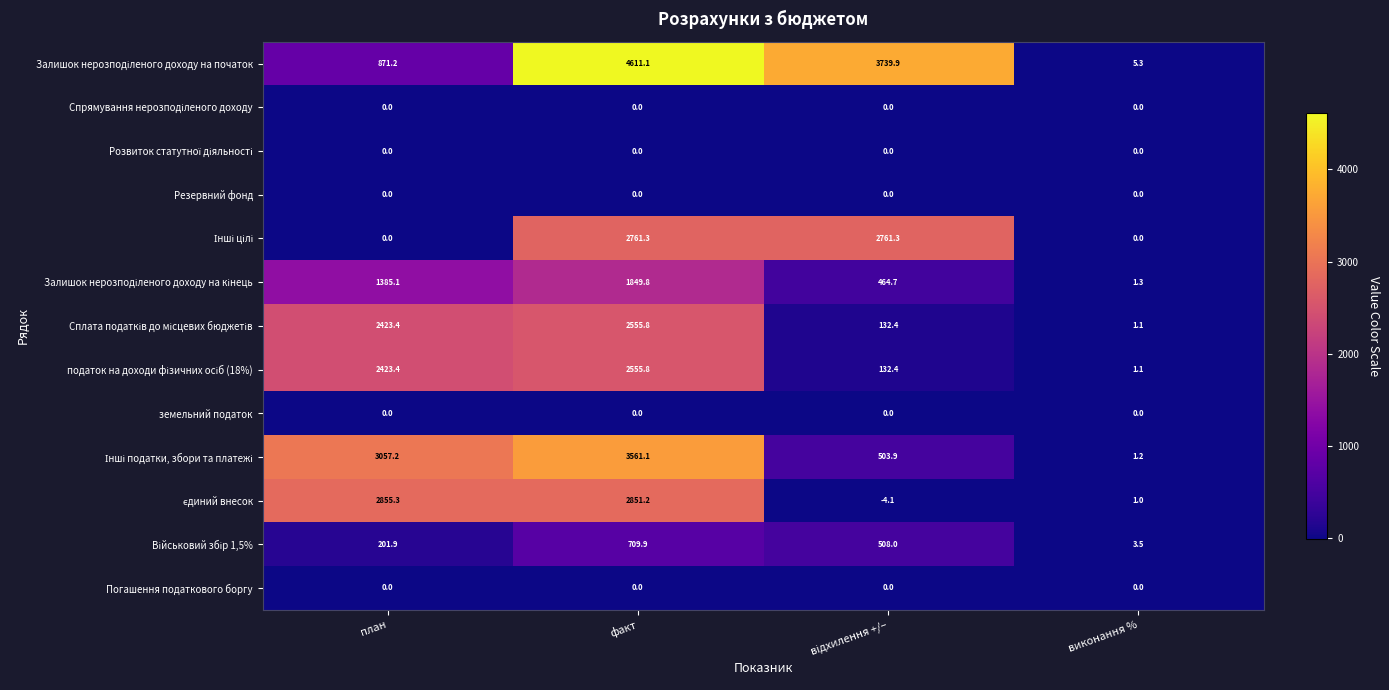

At which category is the sum across all series the highest?

факт